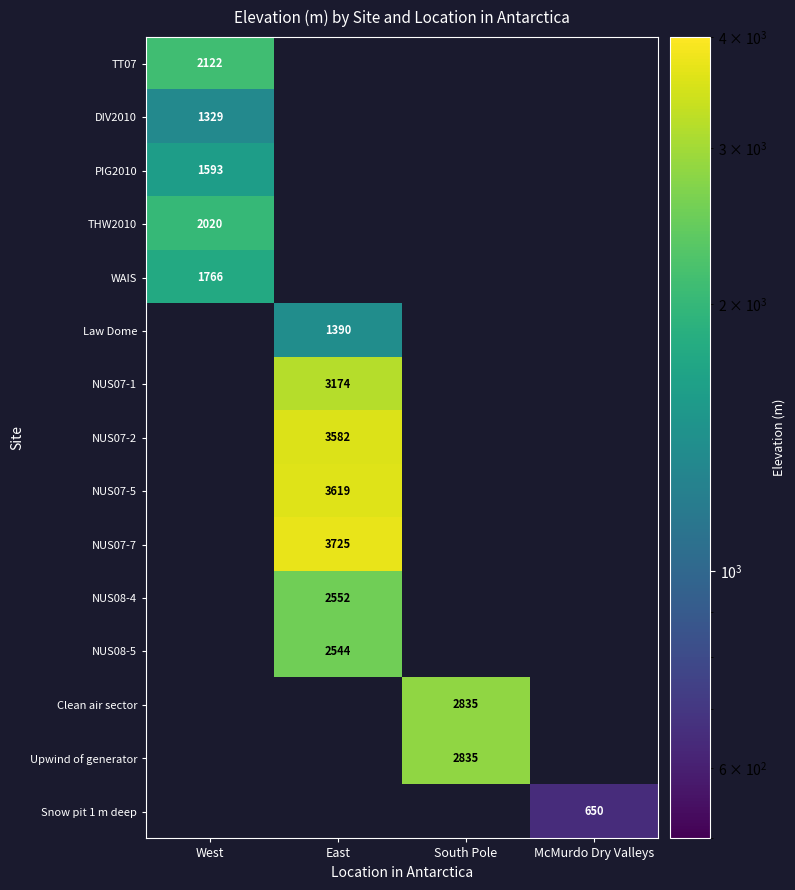

True or false: THW2010 has a value of 1003 at West.

False